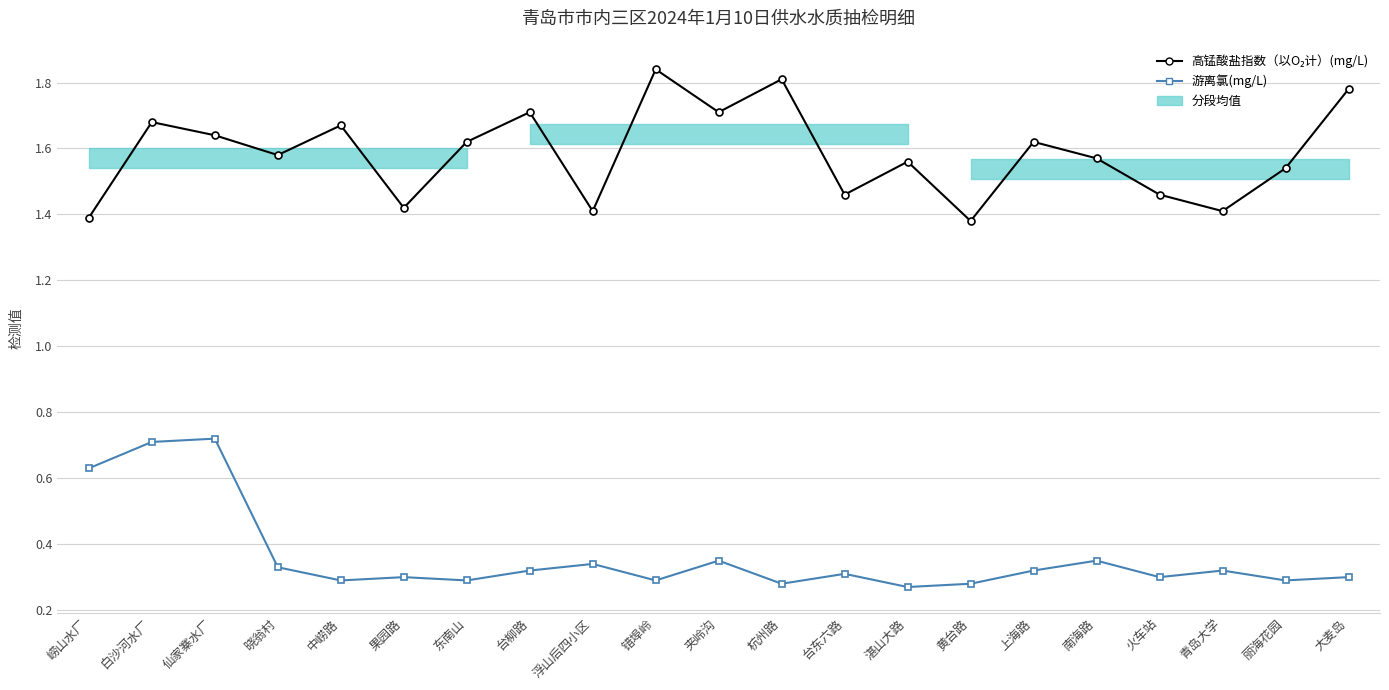

What is the maximum value shown in the chart?

1.8